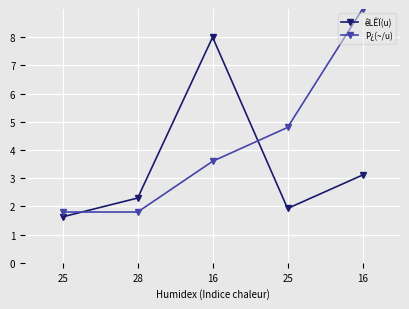

Reading left to right, transcribe all the data shown in this chart.

êLÊÏ(u): 1.6	2.3	8.0	1.9	3.1
P¿(~/u): 1.8	1.8	3.6	4.8	9.0